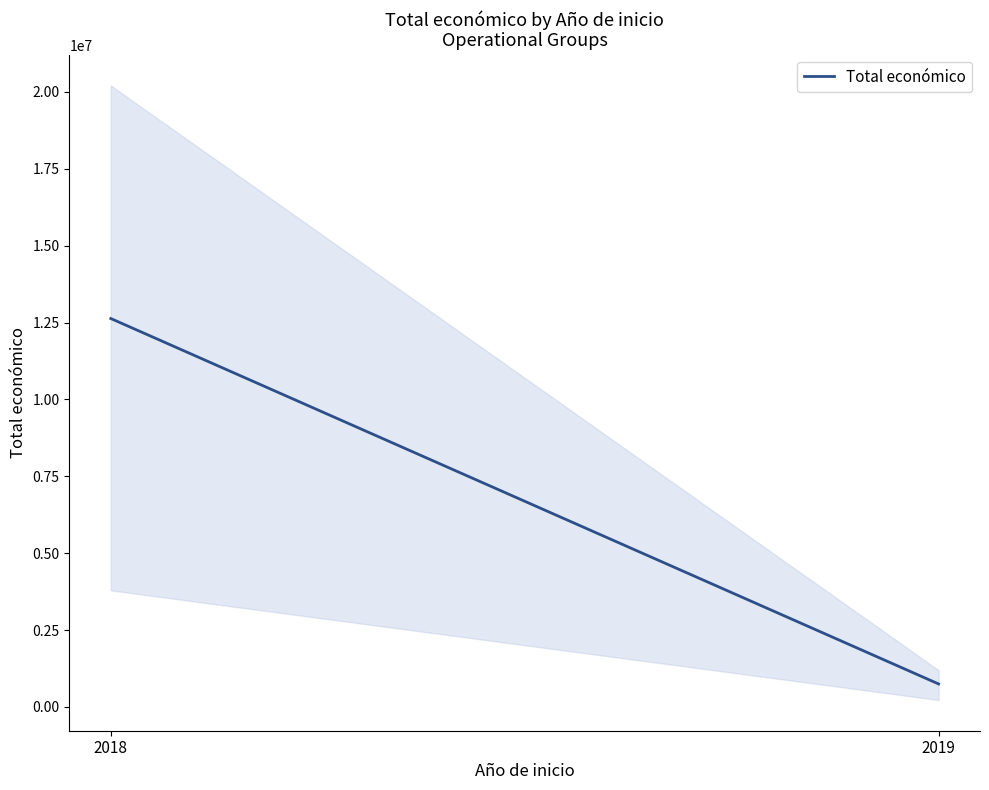

The value at 2019 is 198050. True or false?

False